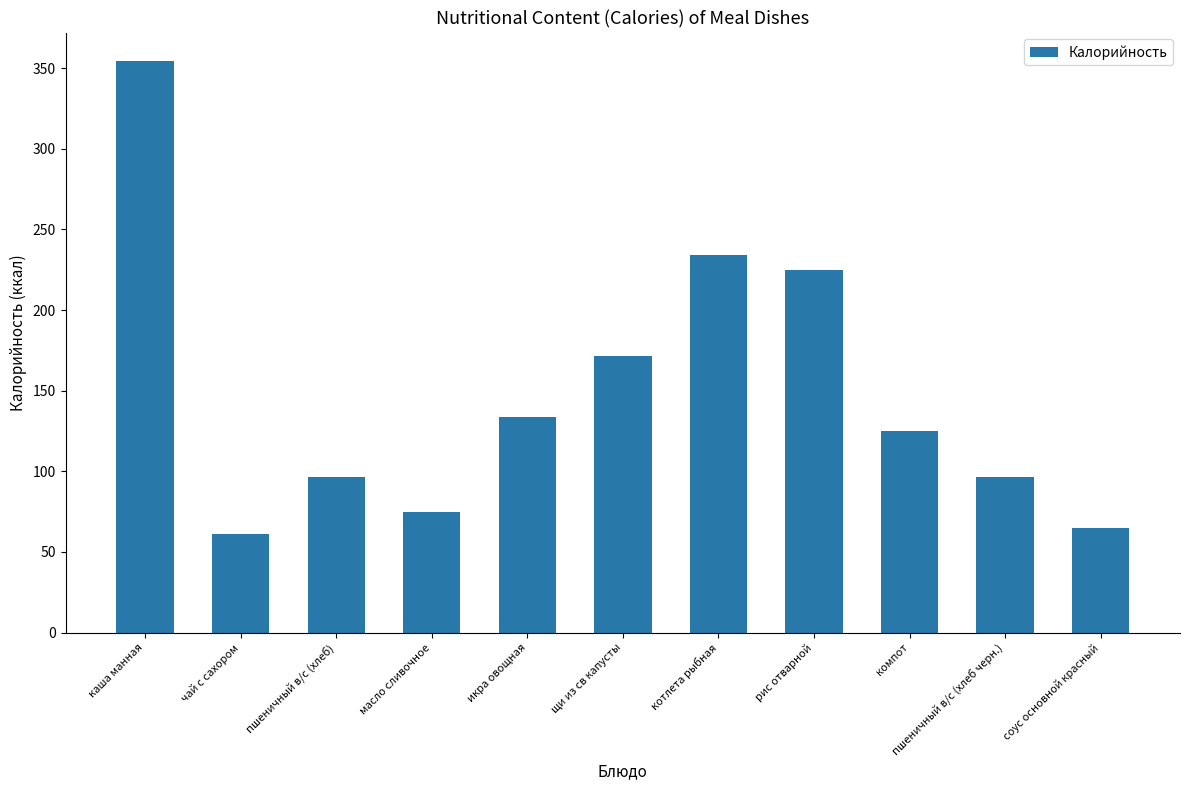

What is the change in value from котлета рыбная to рис отварной?

-9.4